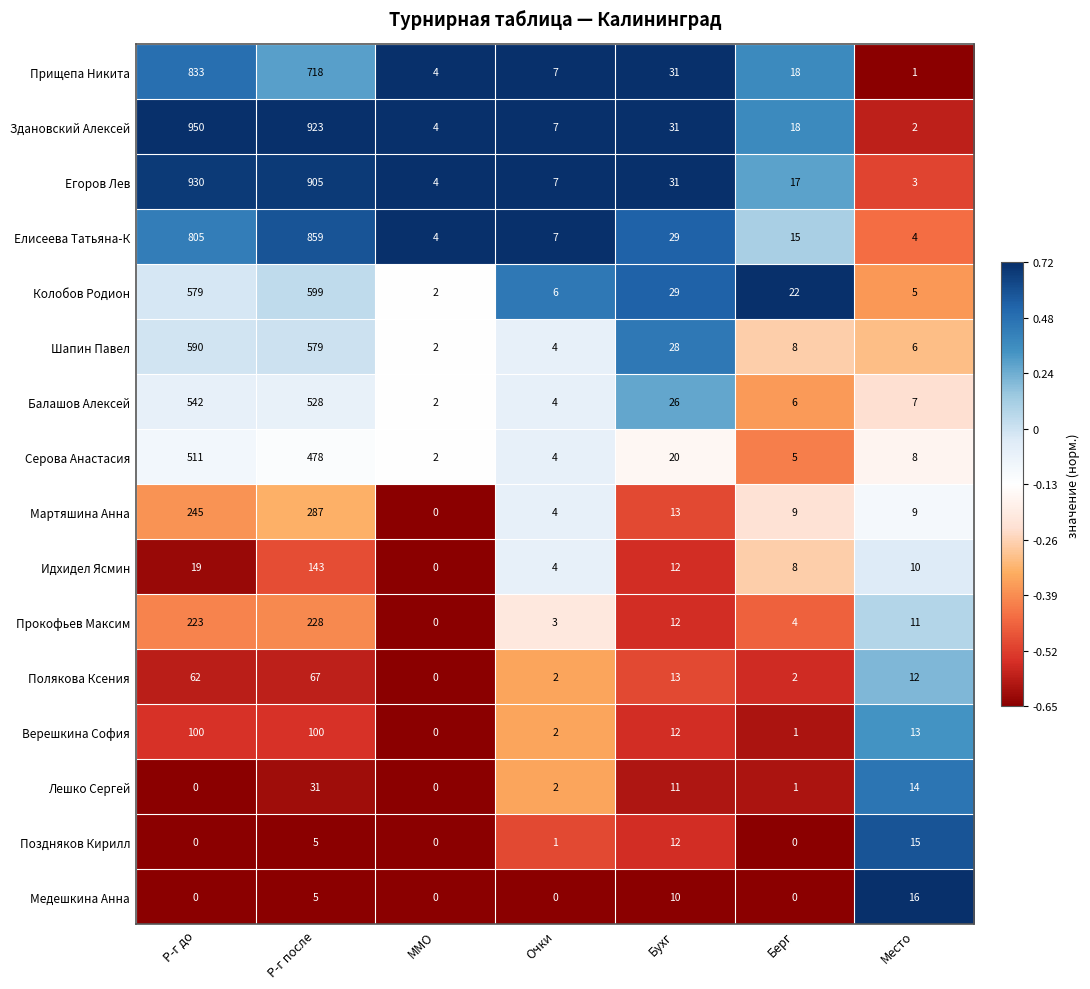

At which category does the chart reach its peak across all series?

Р-г до